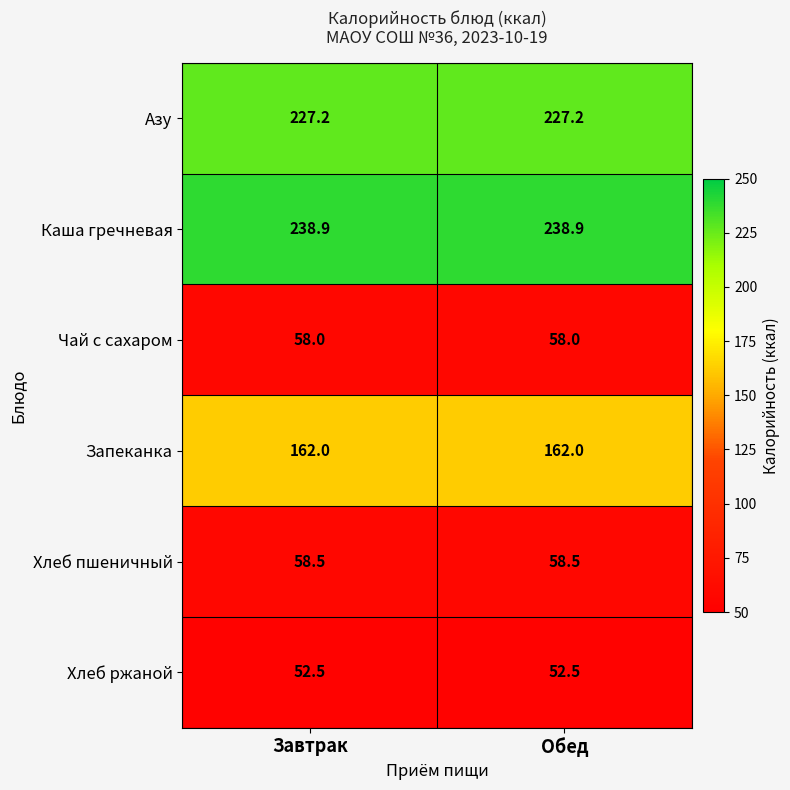

What is the total value across all series at Обед?

797.1